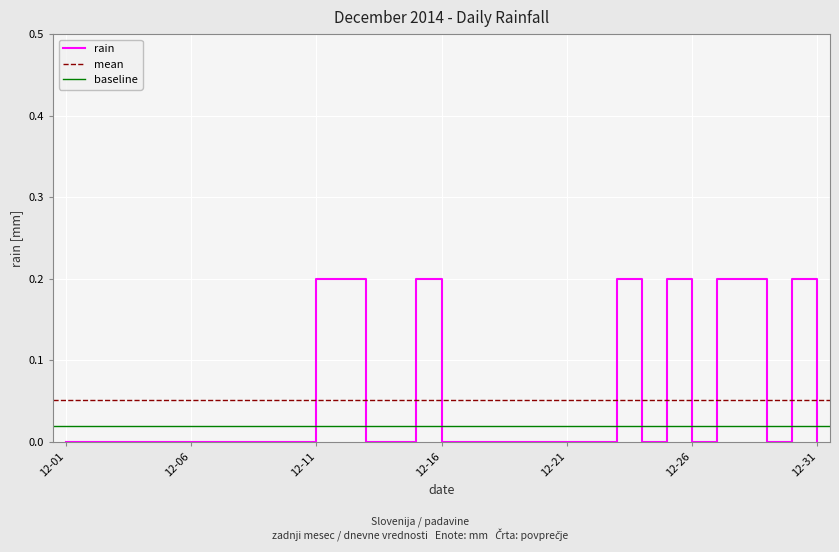

True or false: rain has a value of -0.1 at 12-01.

False